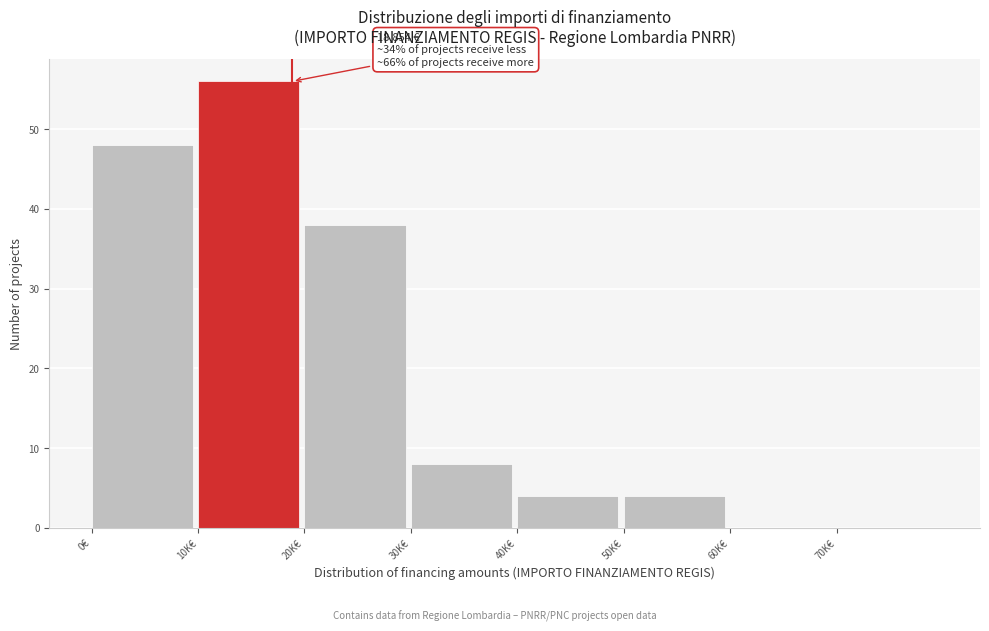

Reading left to right, what are all the values shown in this chart?

0€=48	10K€=56	20K€=38	30K€=8	40K€=4	50K€=4	60K€=0	70K€=0